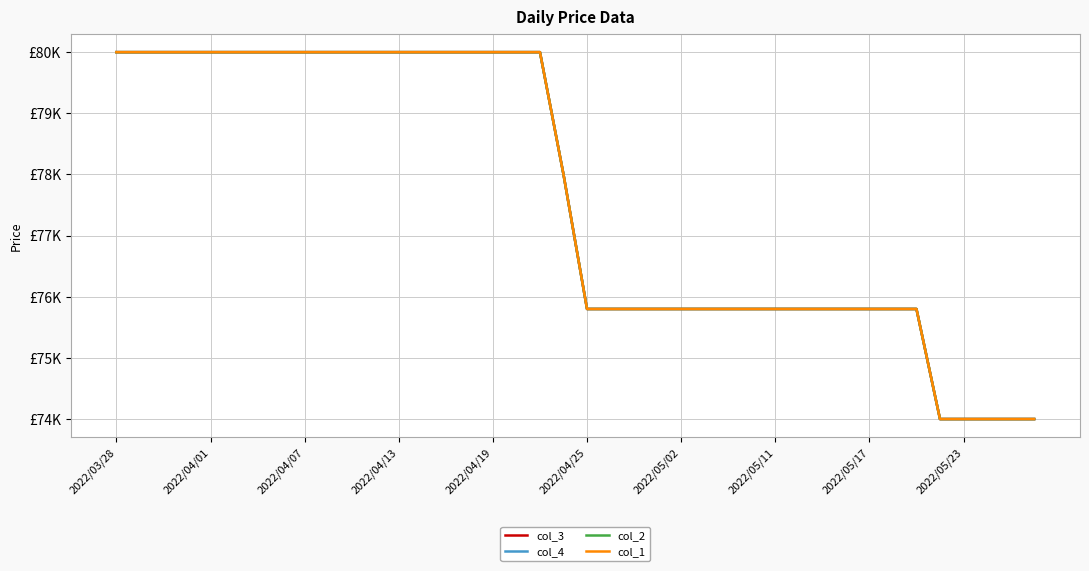

Does the chart have visible grid lines?

Yes